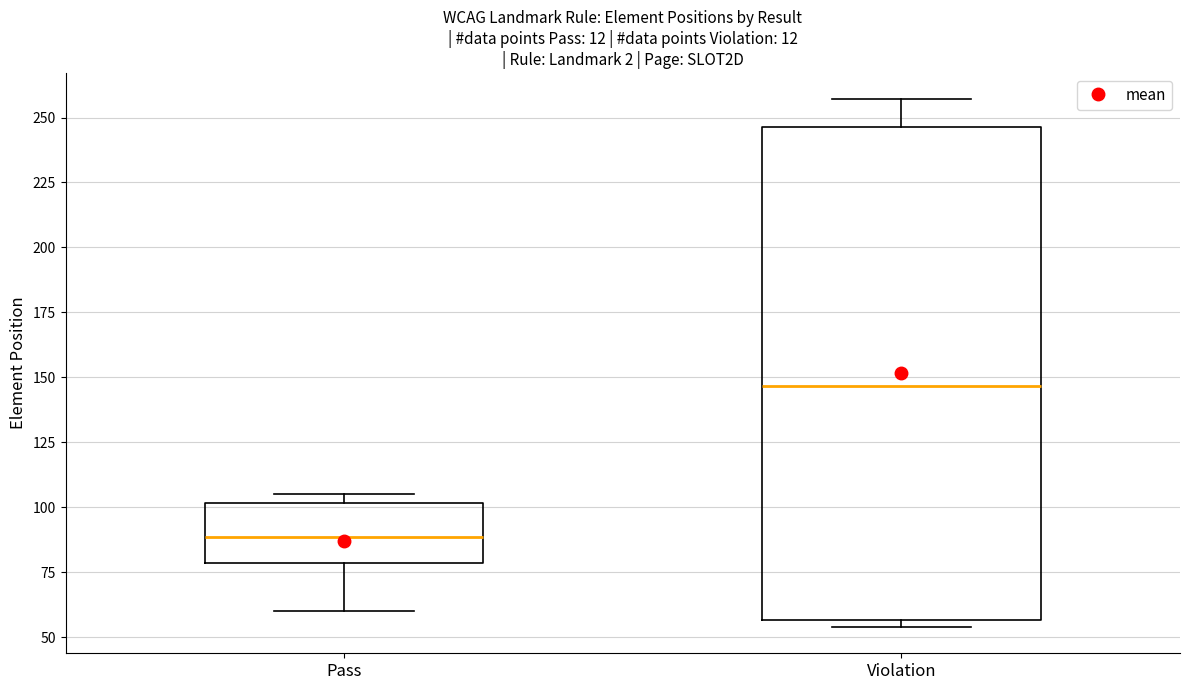

Which box has the highest median line?

Violation